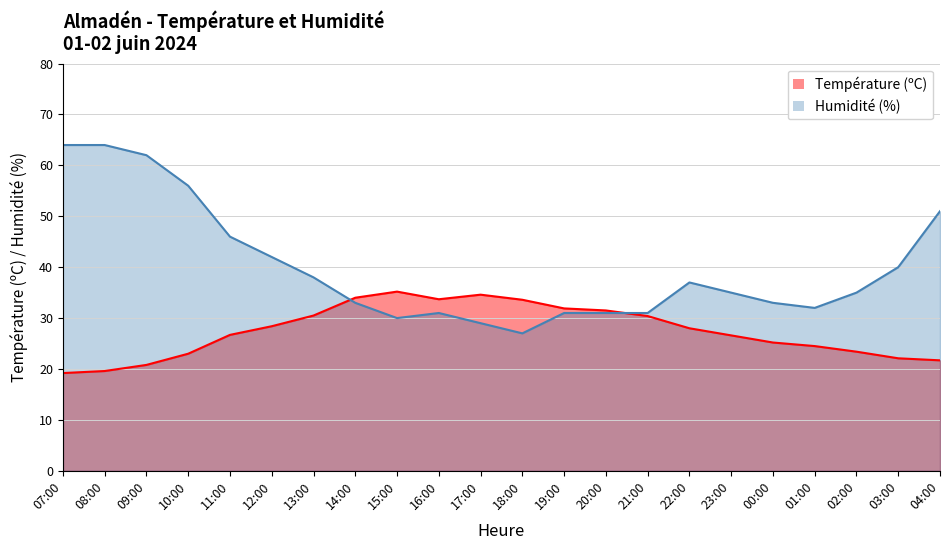

Does the chart display data point markers on the line(s)?

No